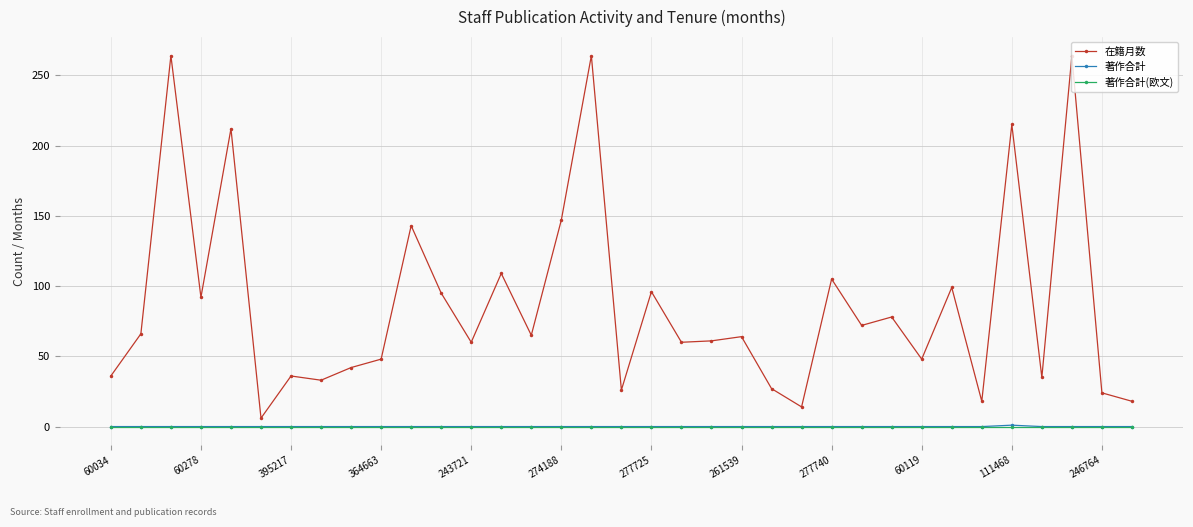

True or false: 著作合計(欧文) and 在籍月数 intersect in this chart.

False